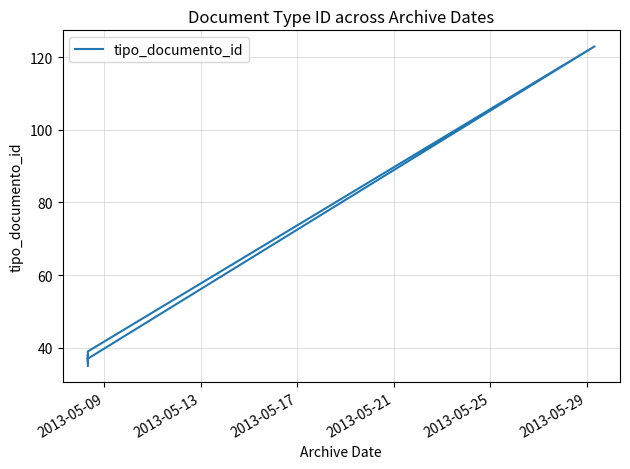

Reading left to right, list all the values displayed in this chart.

35	38	36	39	123	37